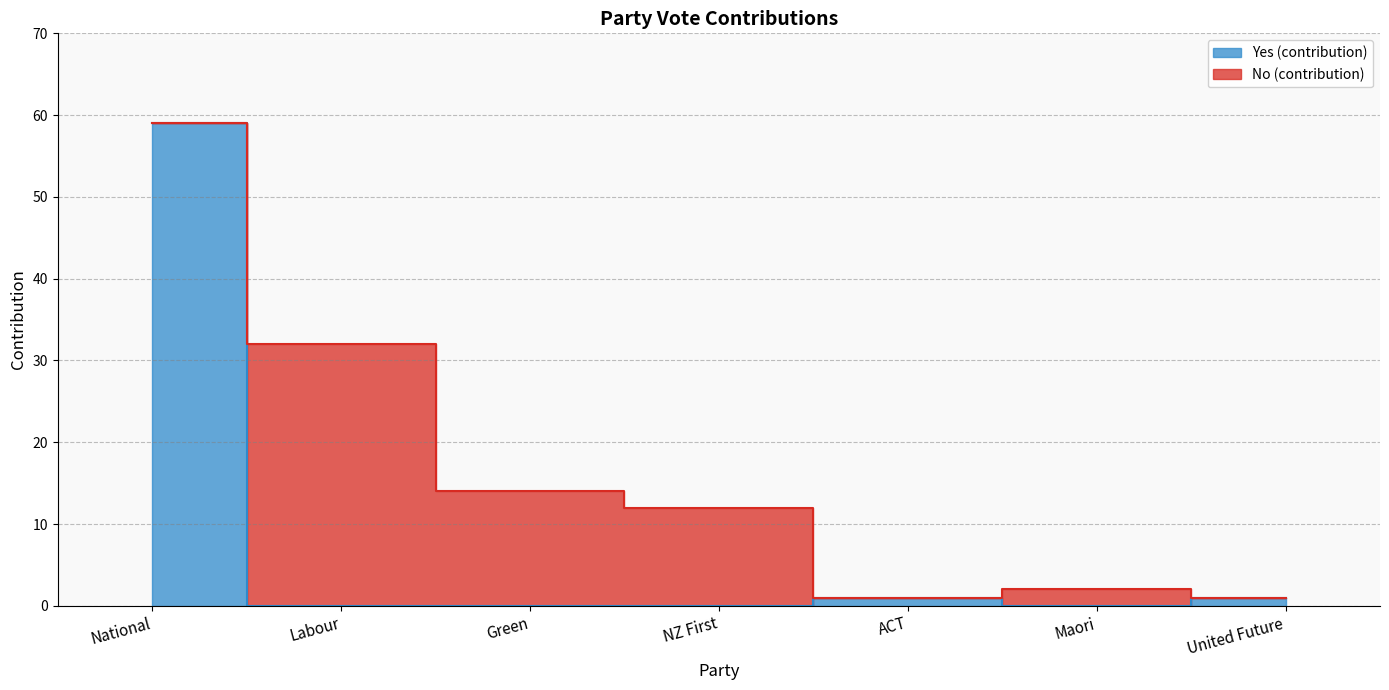

Is it true that the value at ACT is 1?

True